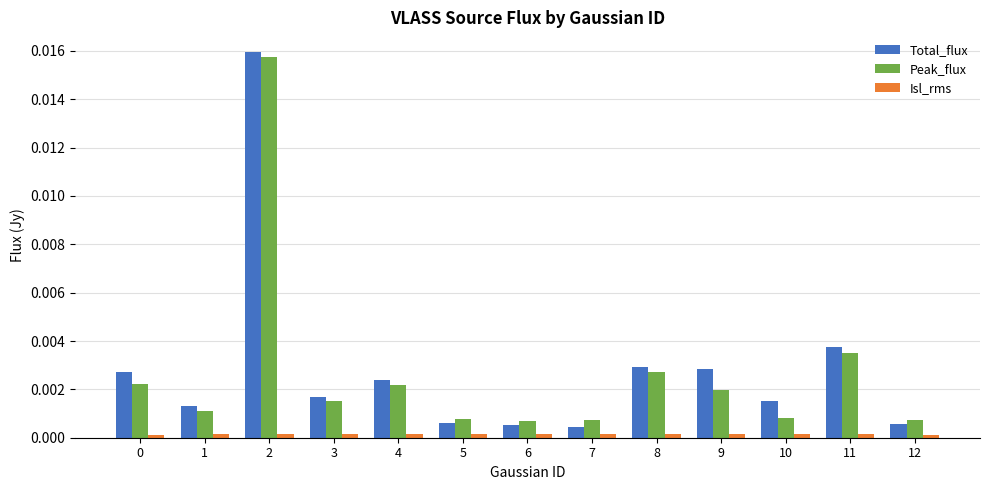

Which series has the largest total across all categories?

Total_flux